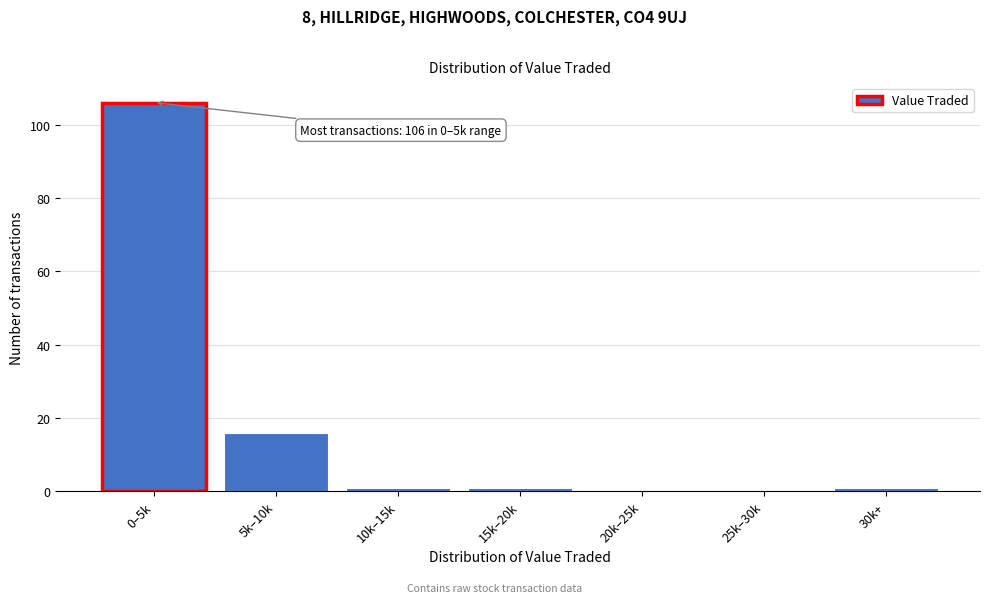

At which label is the value closest to 53?

5k–10k